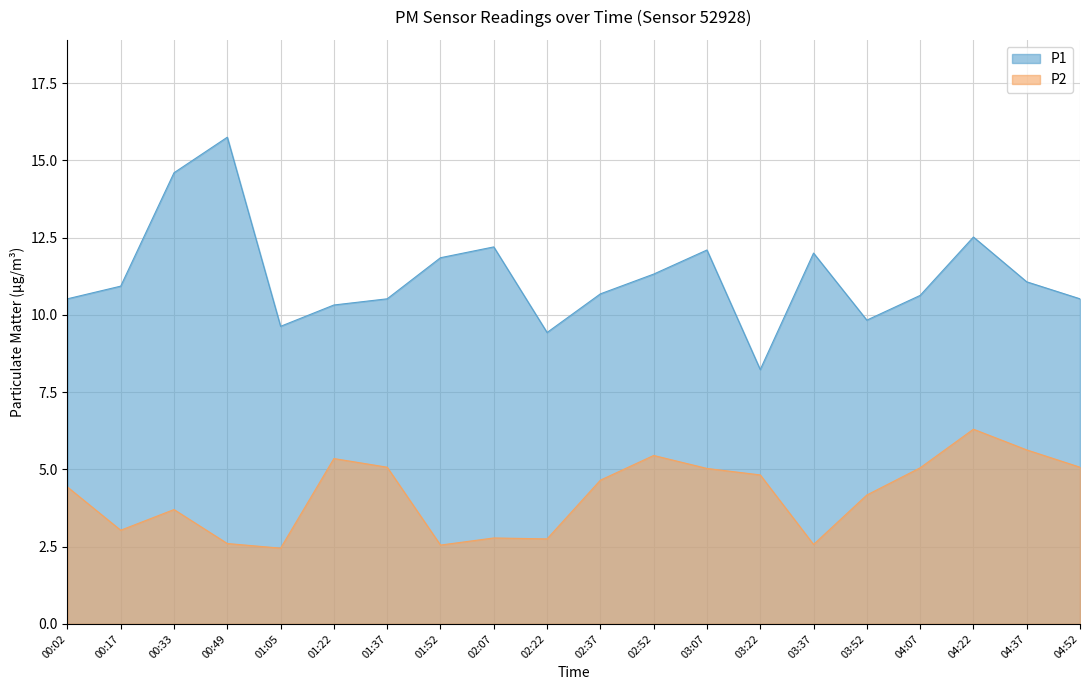

What is the minimum value for P2?

2.5